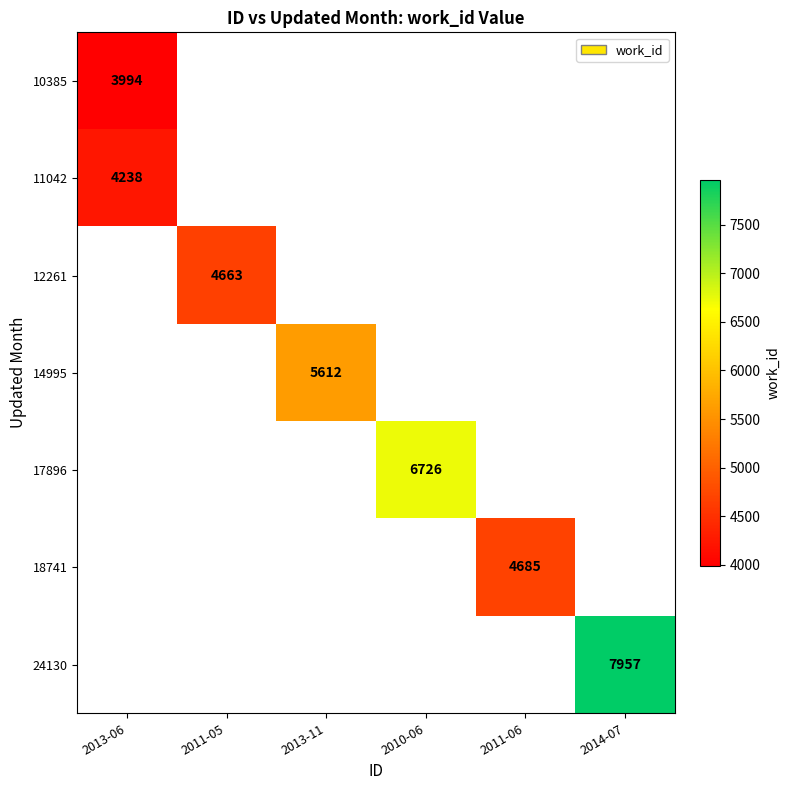

At how many categories does at least one series exceed 6556?

2